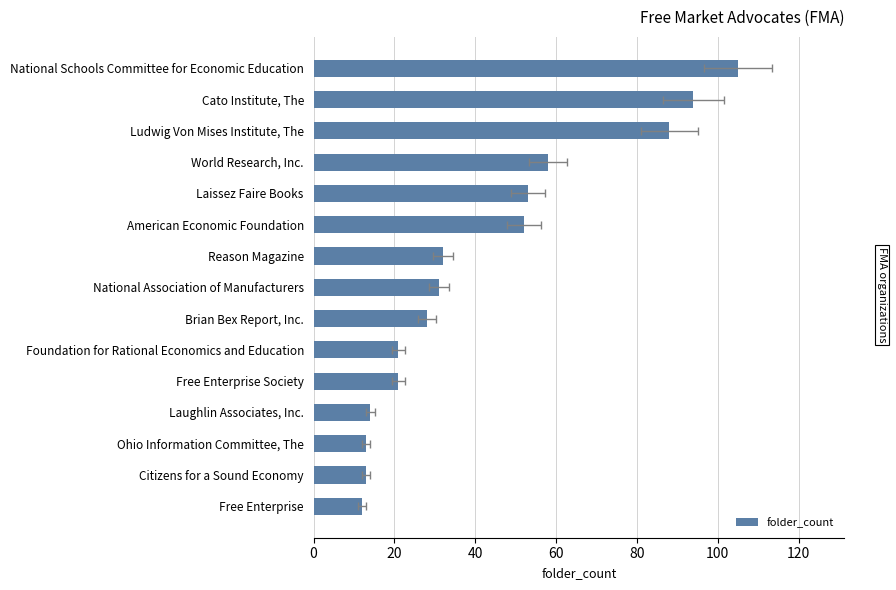

Which has a higher value, American Economic Foundation or Foundation for Rational Economics and Education?

American Economic Foundation